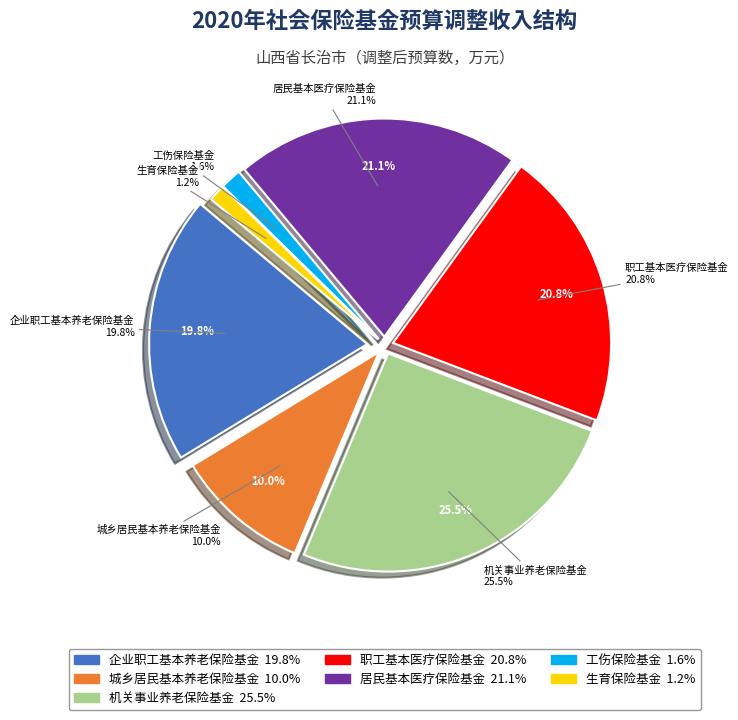

Does 生育保险基金 account for over 50% of the chart?

No